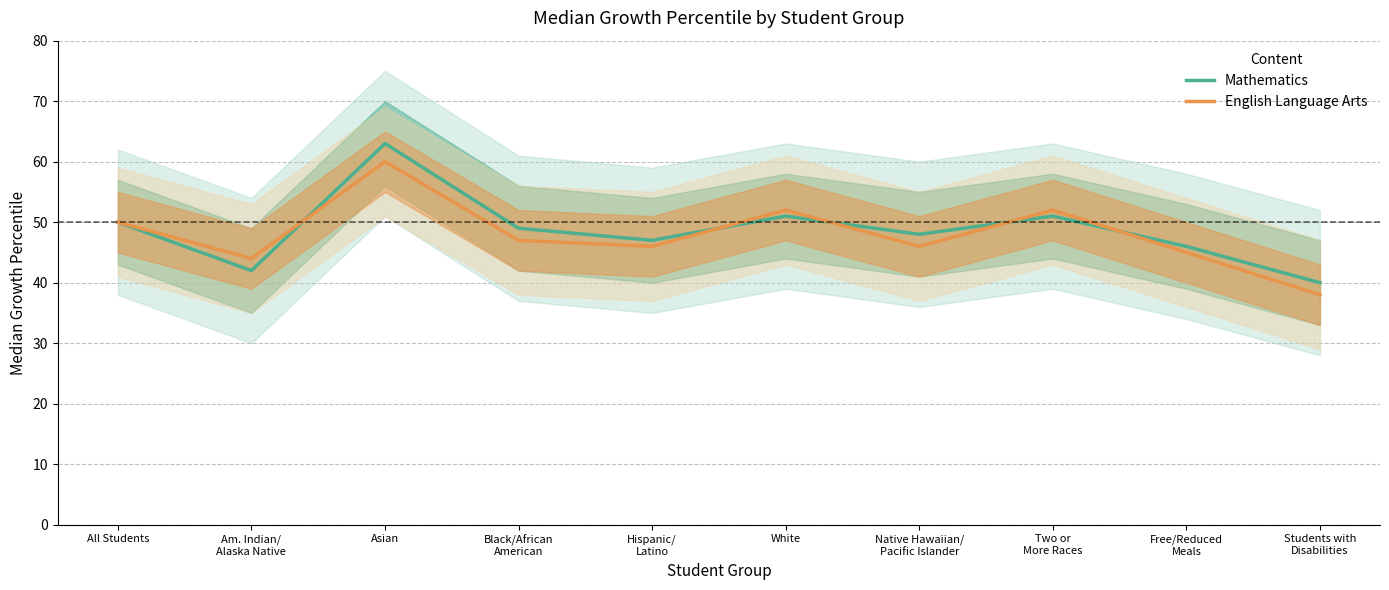

Between Two or
More Races and Native Hawaiian/
Pacific Islander, which is larger?

Two or
More Races